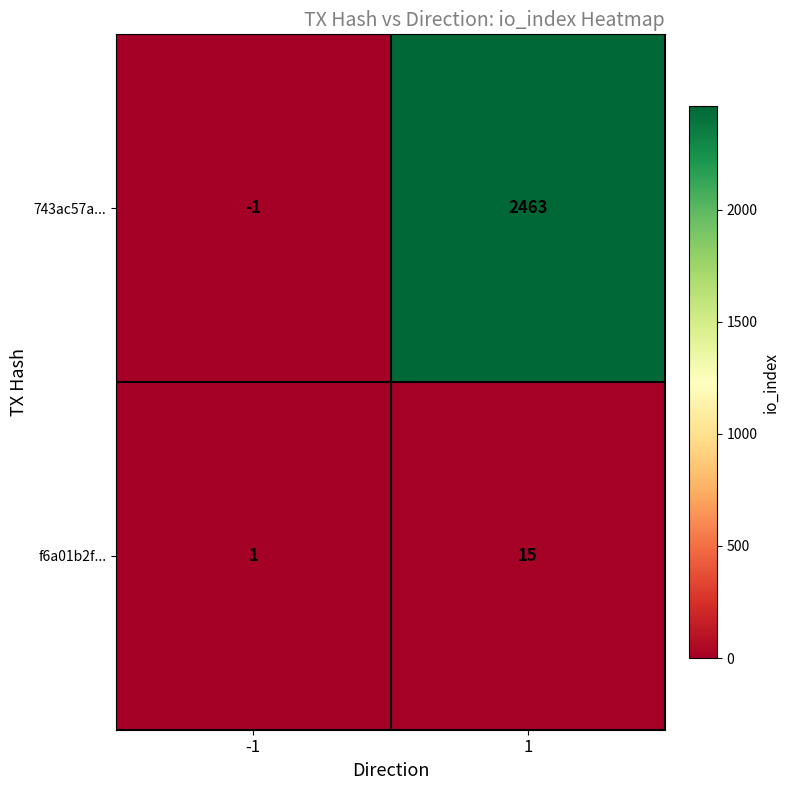

Reading left to right, transcribe all the data shown in this chart.

743ac57a...: -1=-1	1=2463
f6a01b2f...: -1=1	1=15